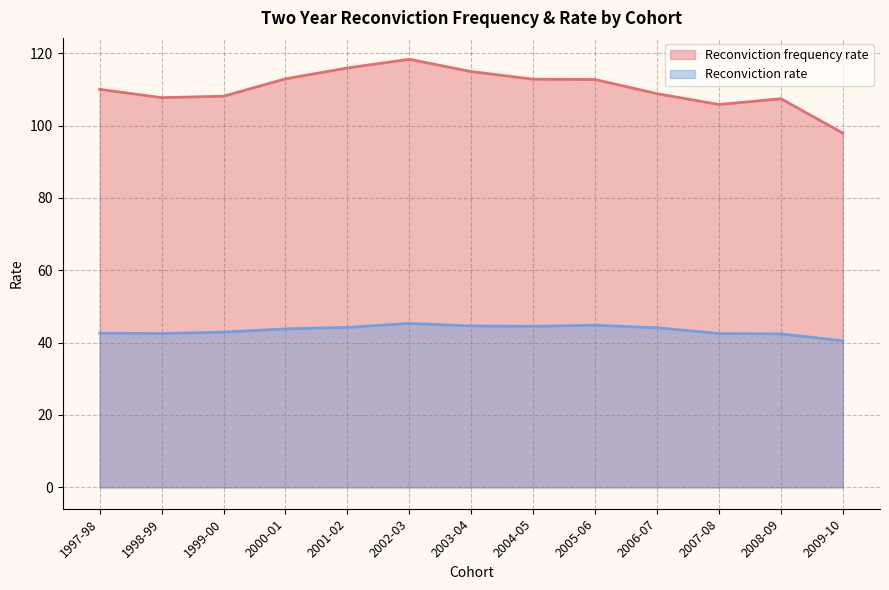

True or false: Reconviction frequency rate and Reconviction rate cross at least once.

False